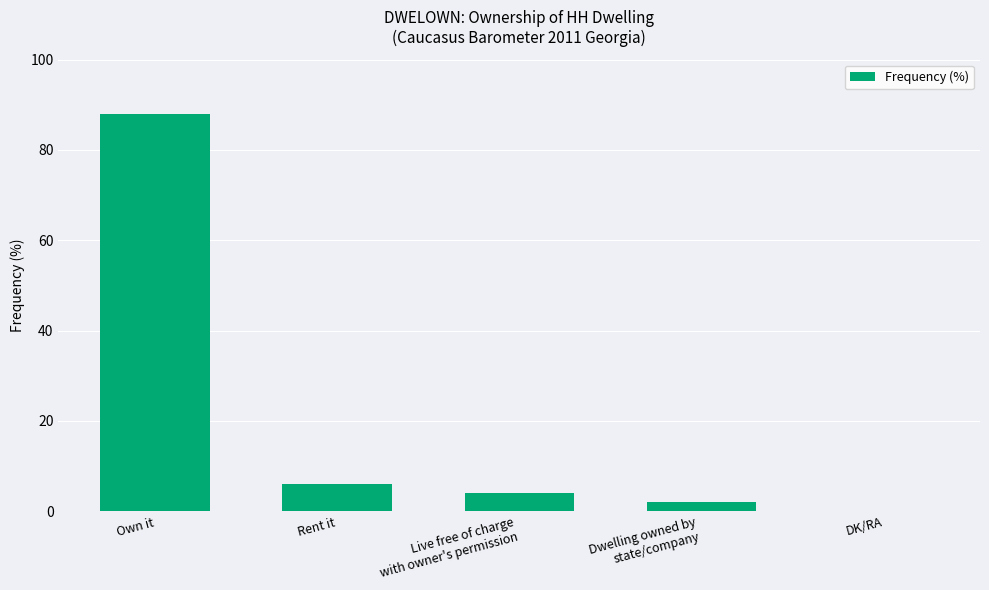

What is the ratio of the value at Live free of charge
with owner's permission to the value at Dwelling owned by
state/company?

2.0